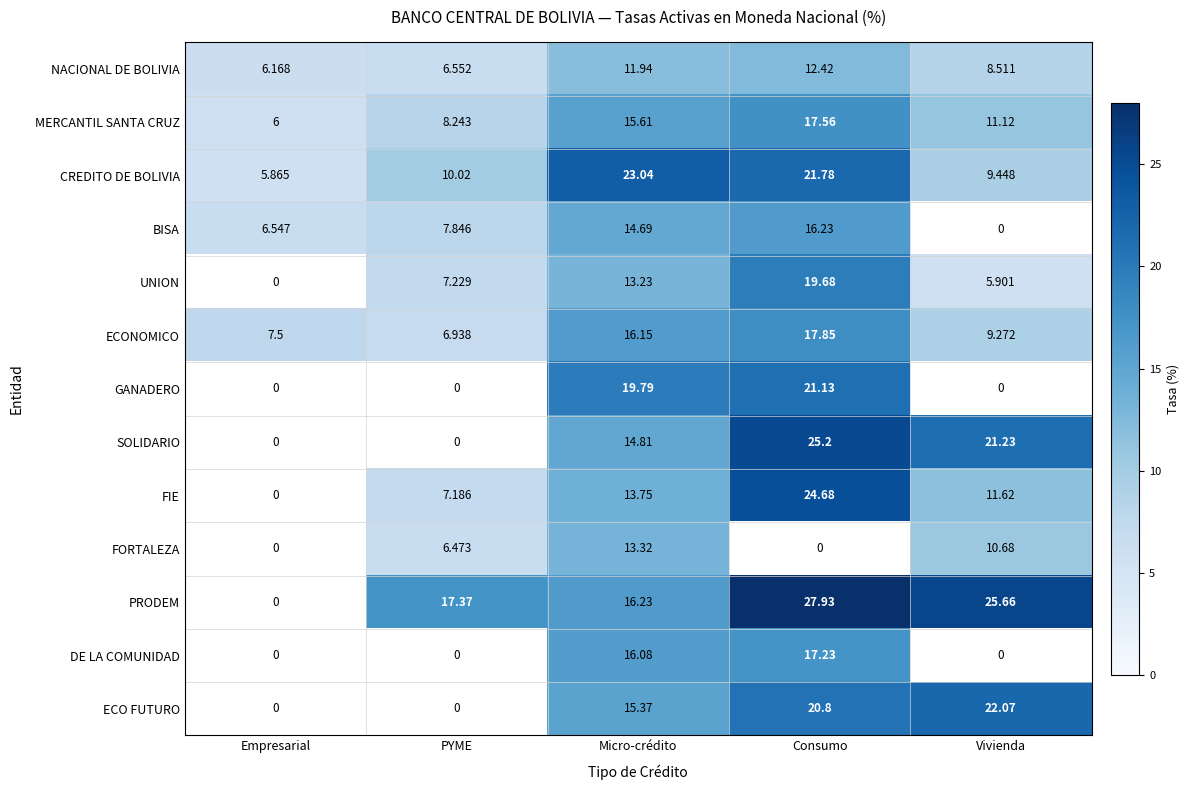

How many data points in GANADERO are above 0?

2